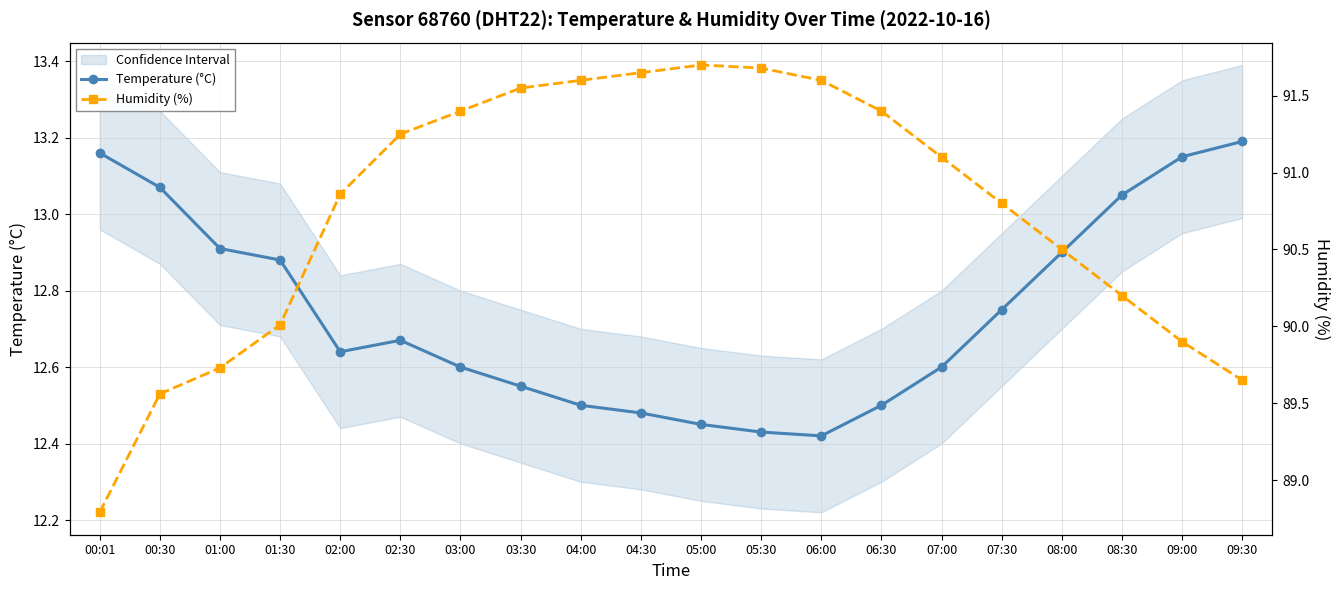

Is it true that Humidity (%) equals 90.9 at 02:00?

True